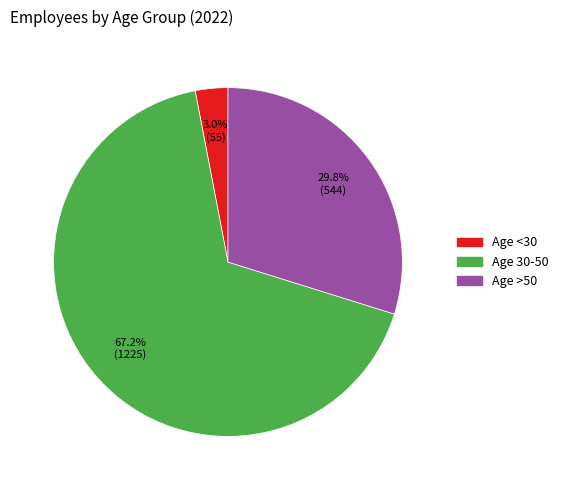

What is the majority slice?

Age 30-50